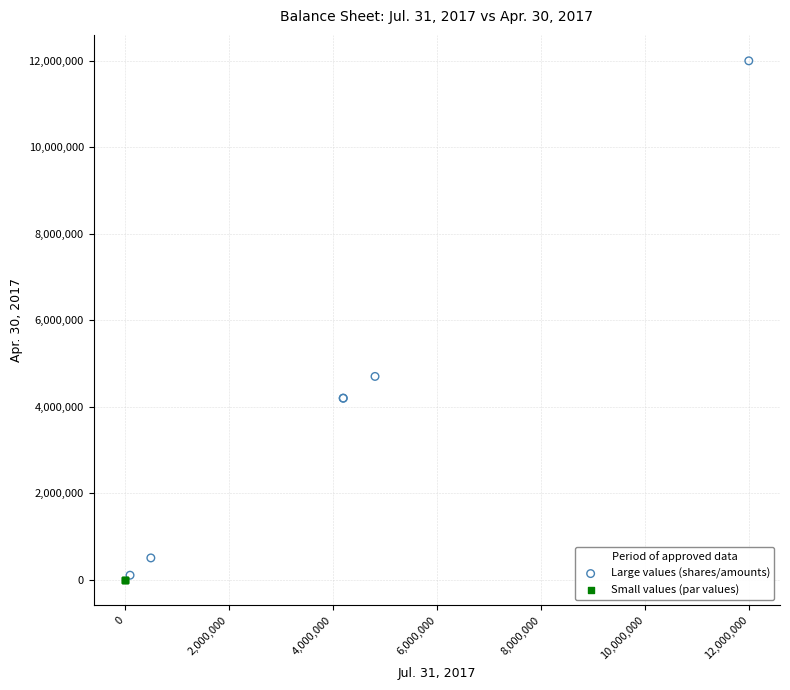

Which series reaches the maximum Y coordinate?

Large values (shares/amounts)